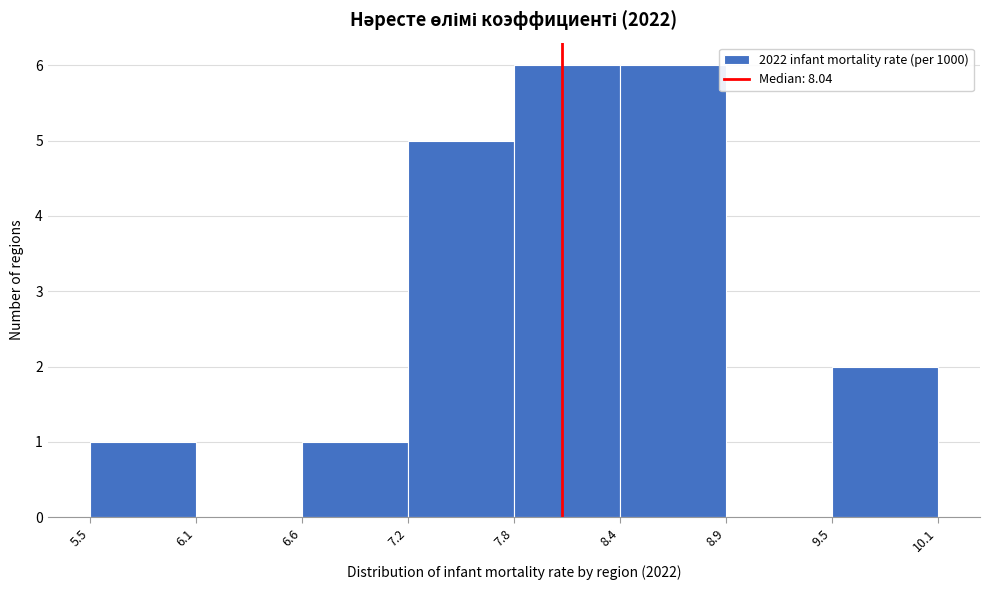

Reading left to right, list every bar in this chart as the range it spans on the x-axis followed by its height. The values are not printed on the chart, so give them approximately, as read against the axis.

5.5 to 6.1: 1
6.1 to 6.6: 0
6.6 to 7.2: 1
7.2 to 7.8: 5
7.8 to 8.4: 6
8.4 to 8.9: 6
8.9 to 9.5: 0
9.5 to 10.1: 2